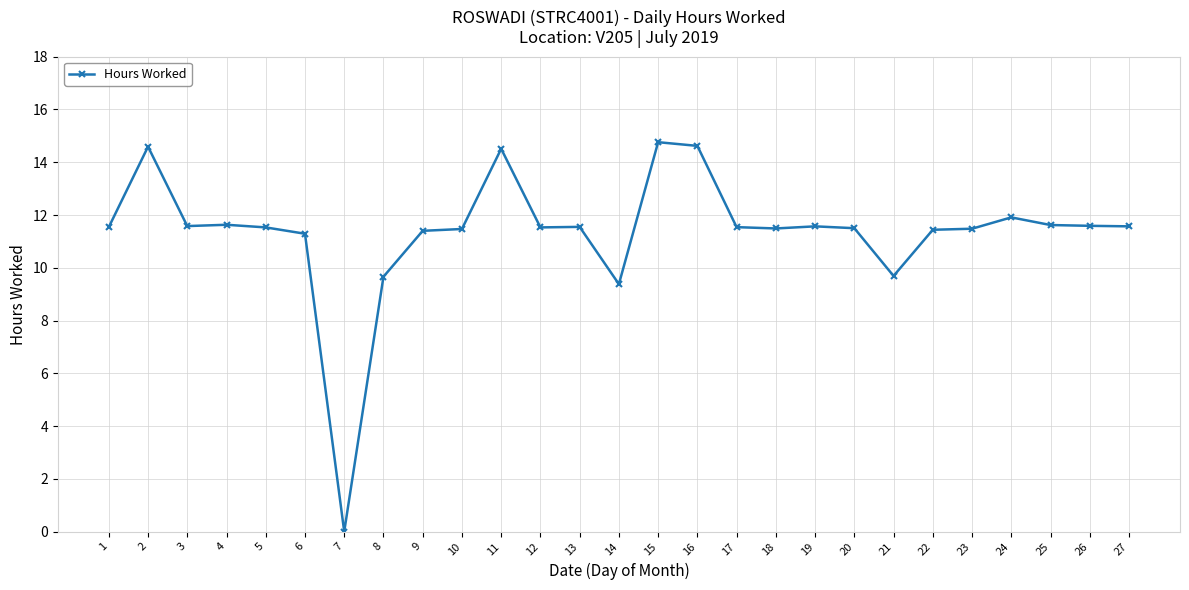

Approximately how many times larger is the value at 23 compared to 24?

1.0